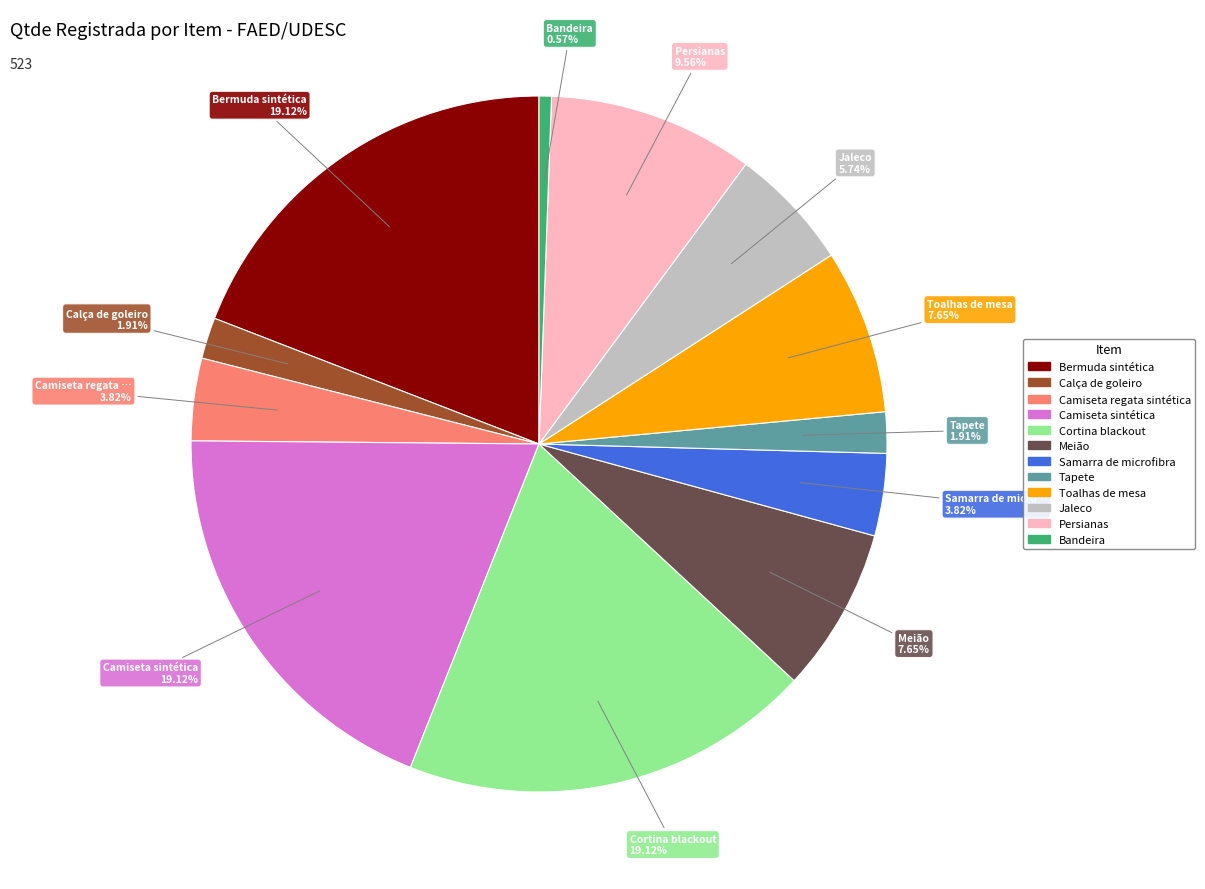

Count the number of slices in the pie.

12